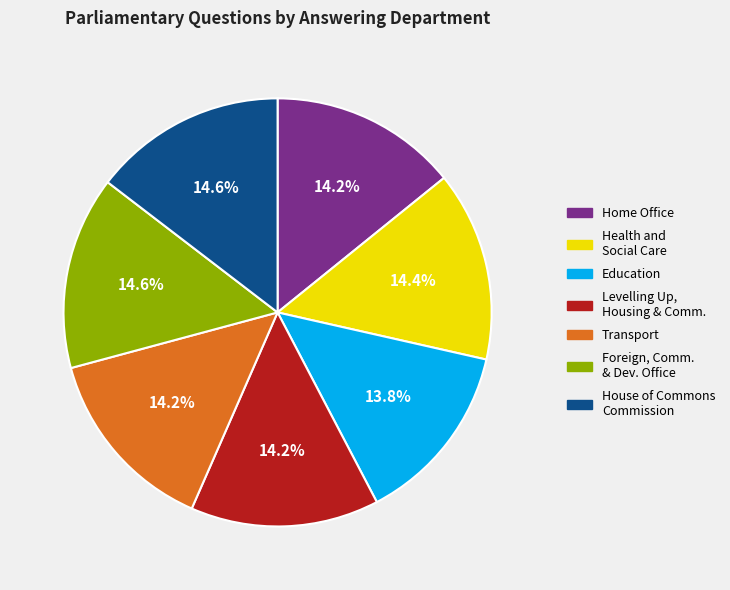

Is there any slice that represents more than half of the pie?

No